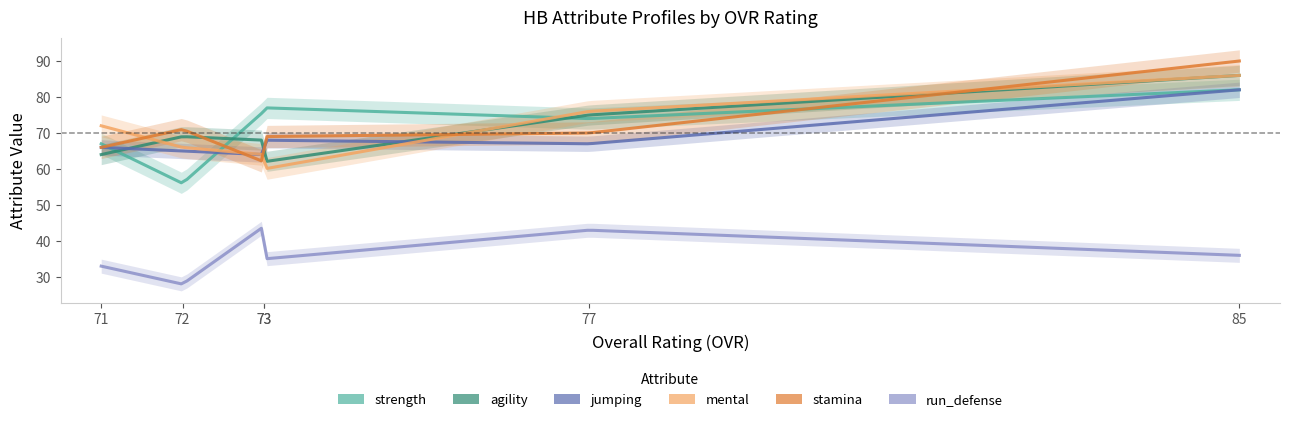

True or false: stamina and run_defense cross at least once.

False